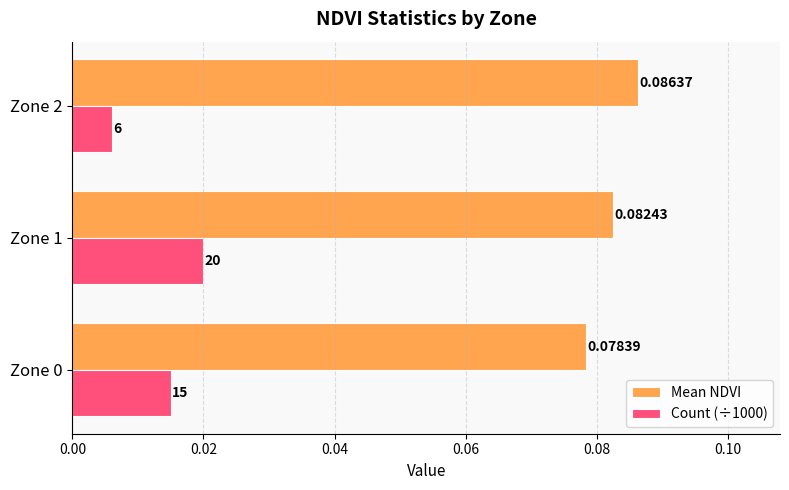

Which series has the largest total across all categories?

Mean NDVI